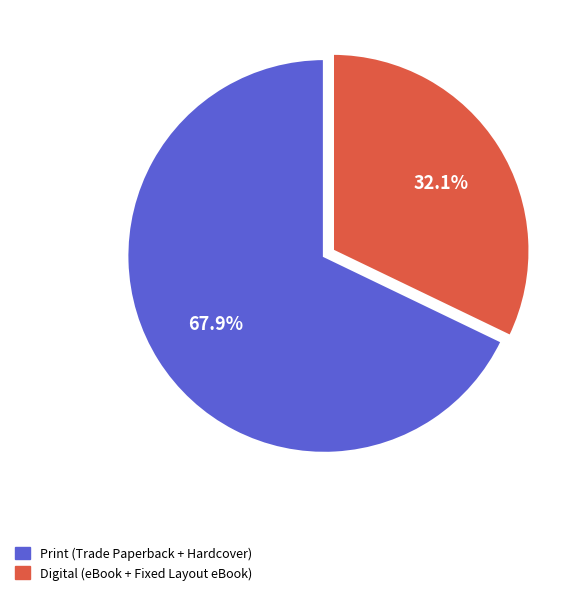

To the nearest percent, what is the difference between the largest and smallest slice percentages?

36%